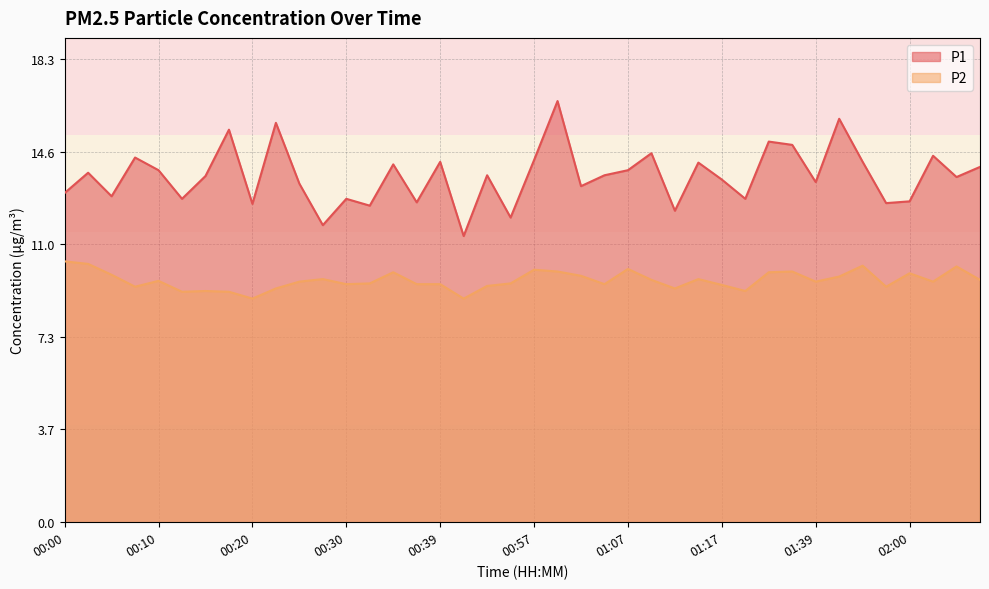

What is the difference between the highest and lowest values at 01:02?

3.5